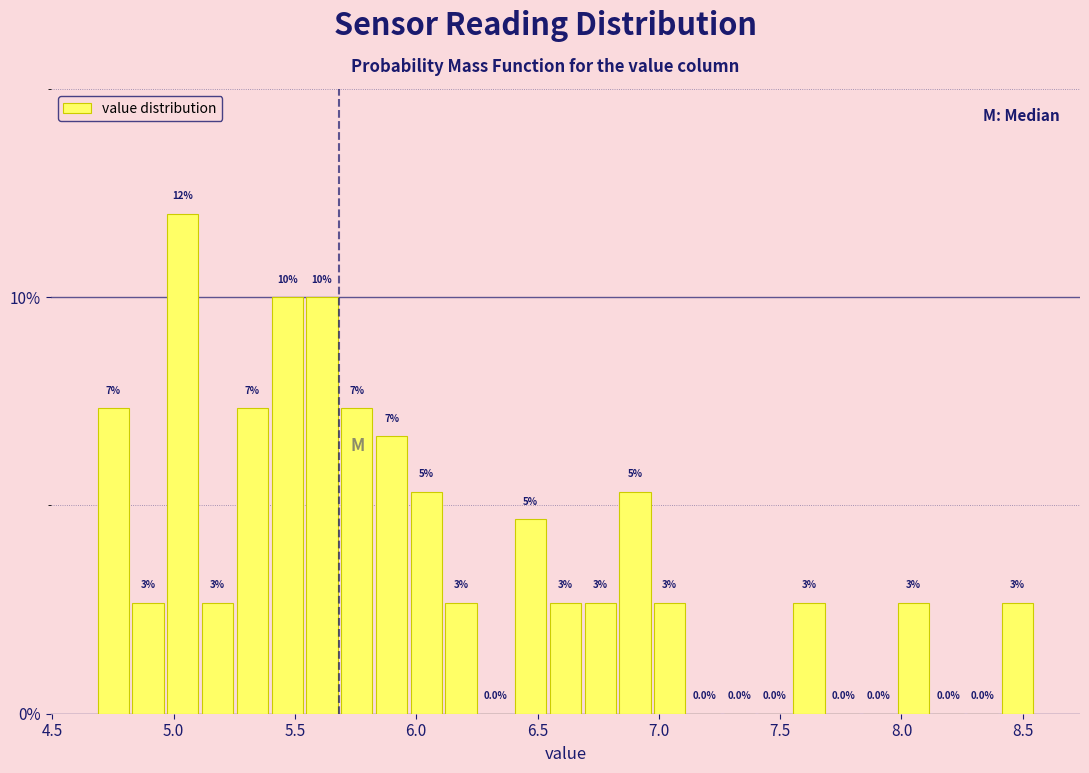

Read against the x-axis, roughly where is the centre of the tallest bar?

5.05